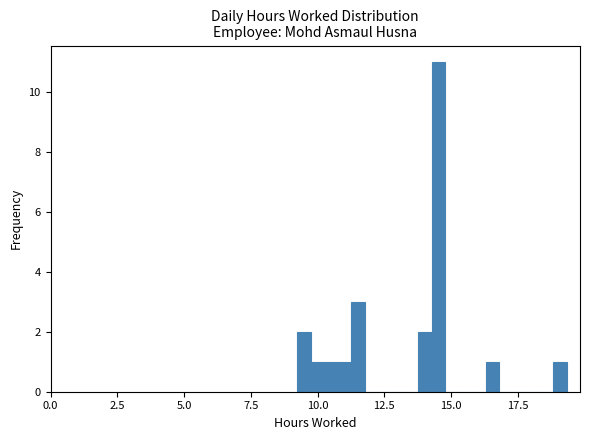

Read against the x-axis, roughly where is the centre of the tallest bar?

14.5